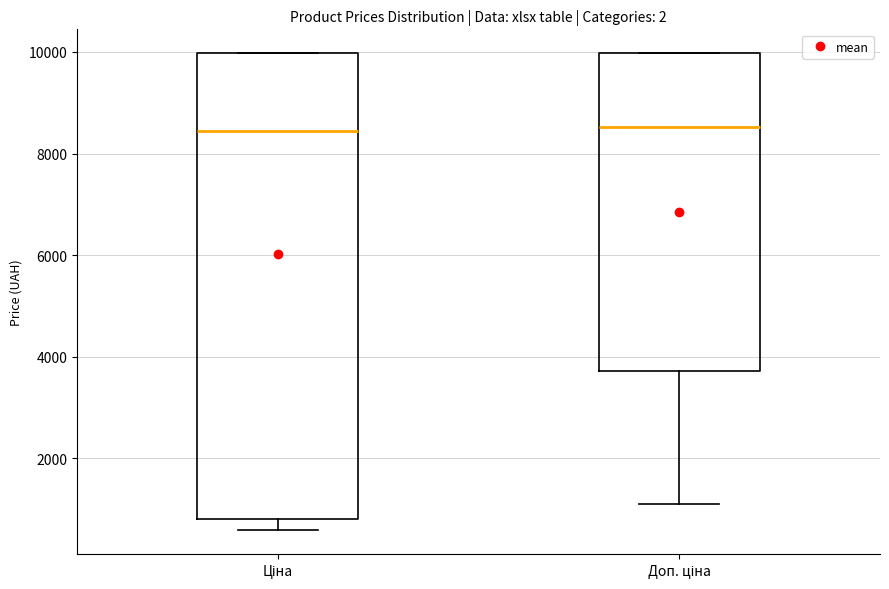

Comparing the boxes themselves (not the whiskers), which one is the tallest?

Ціна